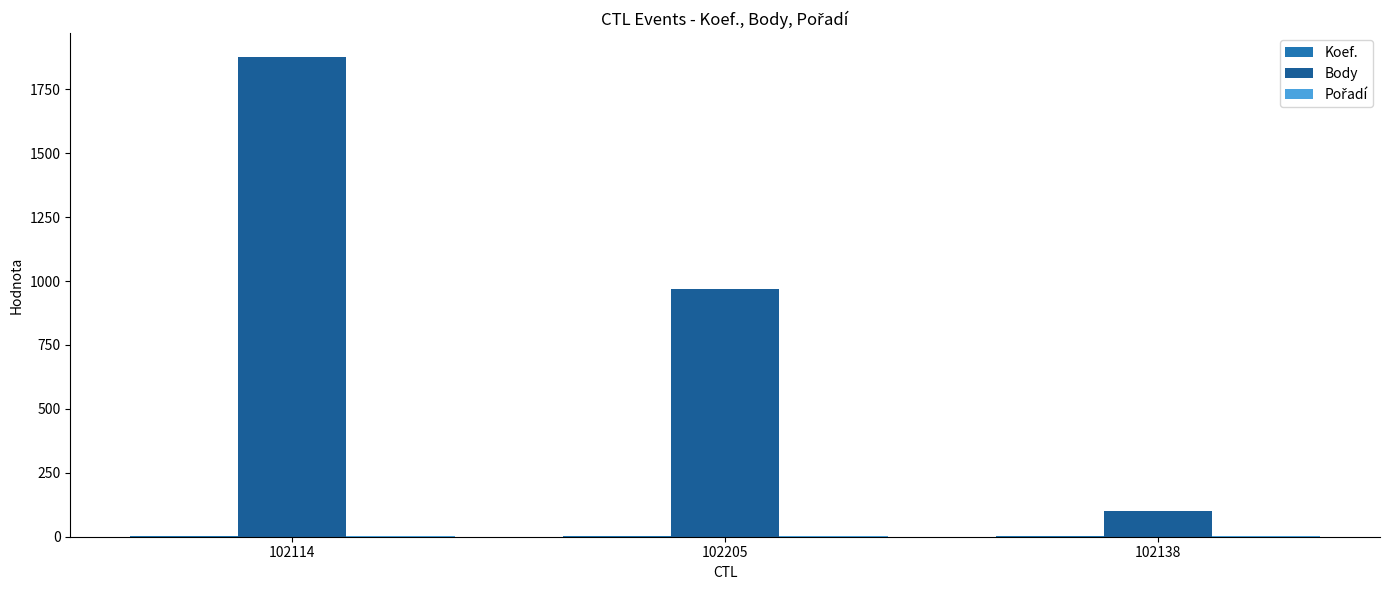

How many data points does each series have?

3